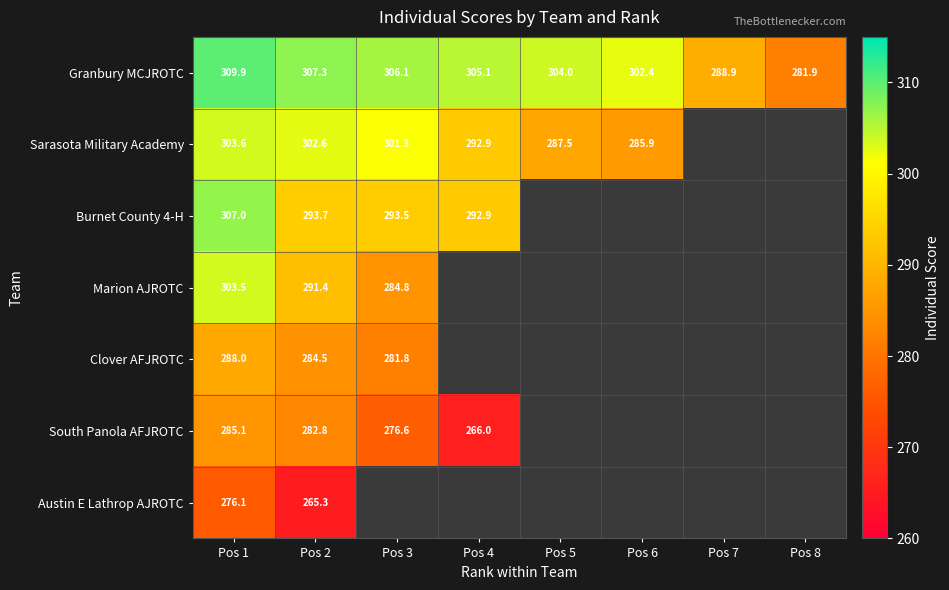

How many categories are shown in the chart?

8